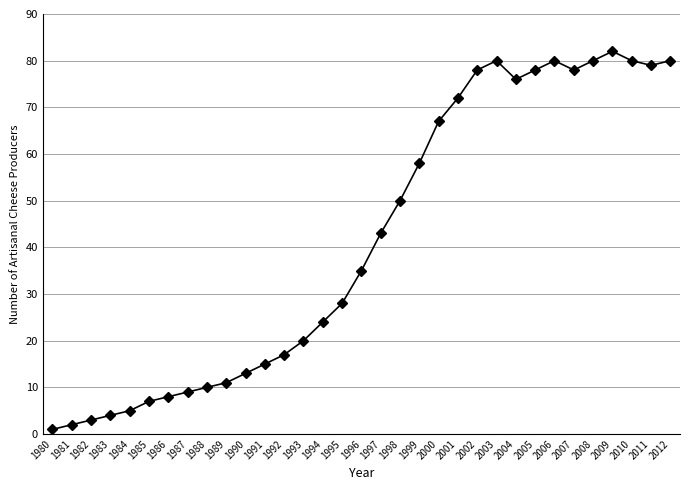

What is the maximum value shown in the chart?

82